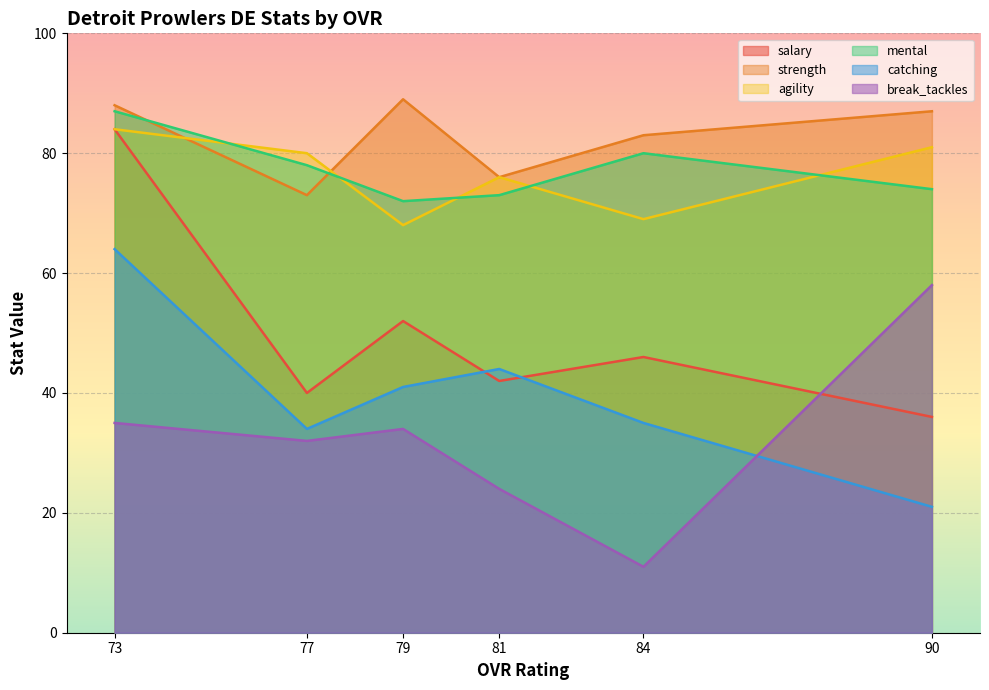

Is the value of strength at 90 greater than the value of catching at 81?

Yes